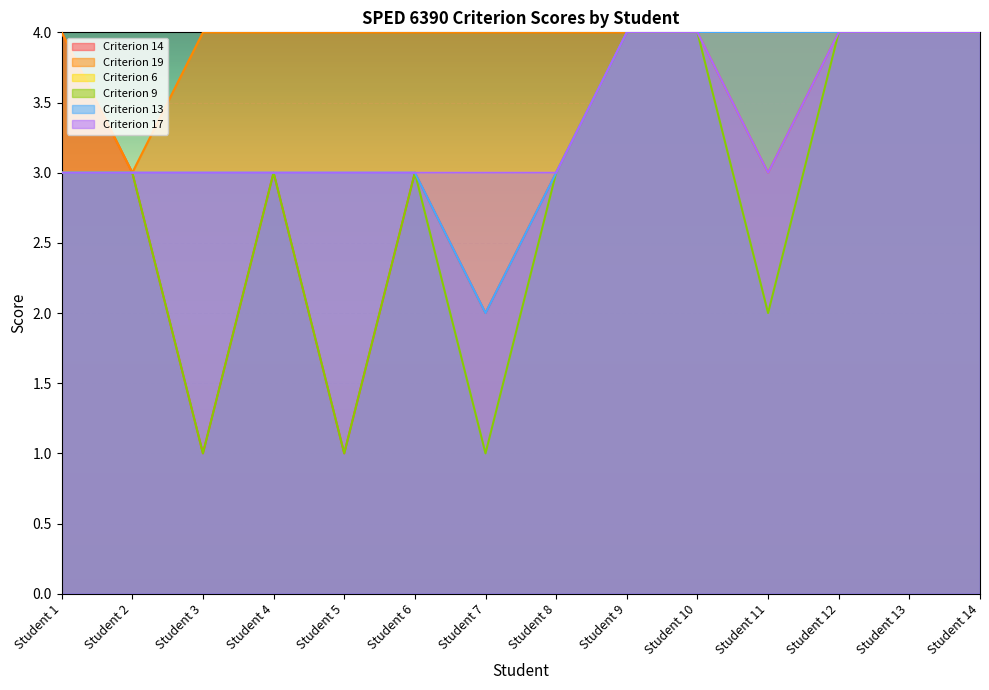

What is the total value across all series at Student 5?

15